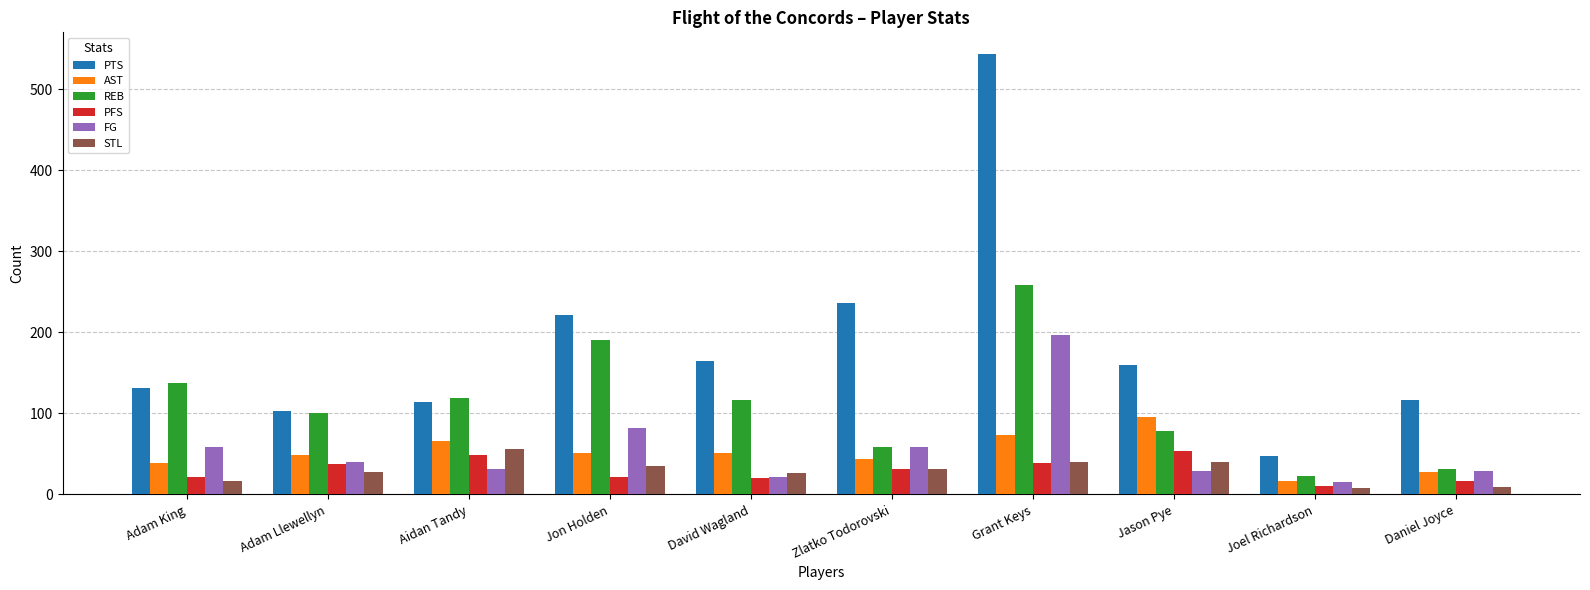

Read the FG value at Jon Holden, to the nearest 10.

80